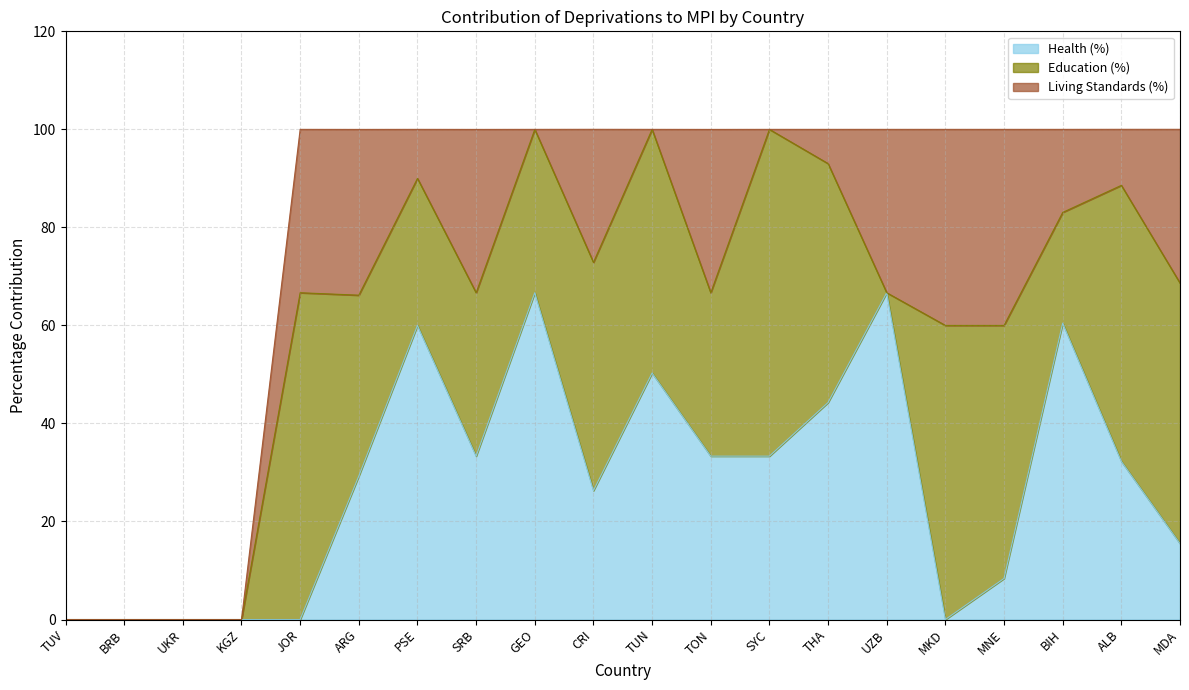

Is it true that MPI (Severity) equals 0.0 at UZB?

True